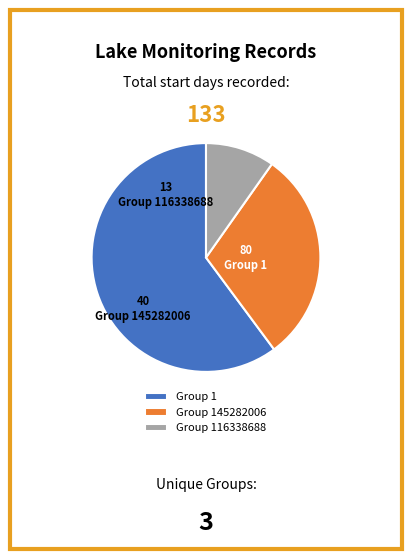

Does Group 1 represent more than half of the total?

Yes